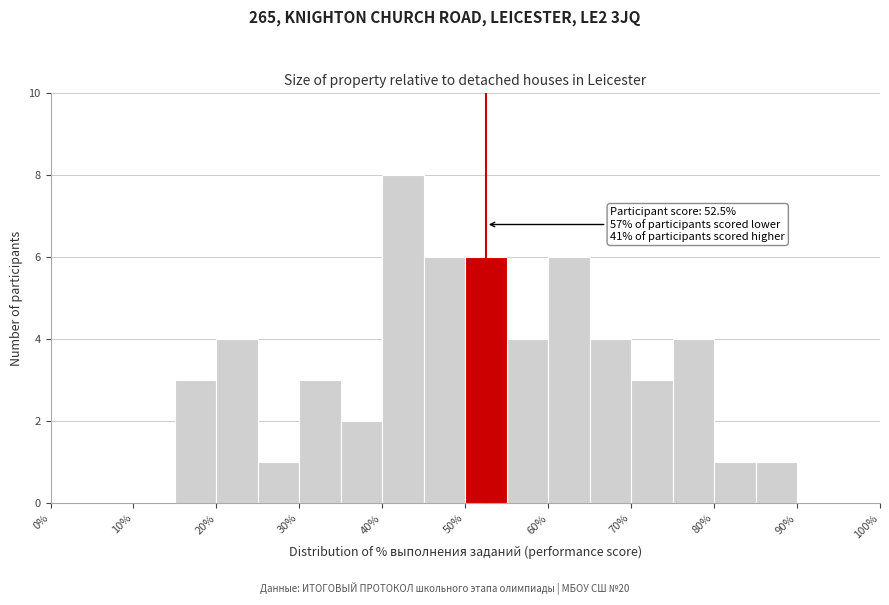

Over which range of the x-axis is the bar tallest?

40 to 45